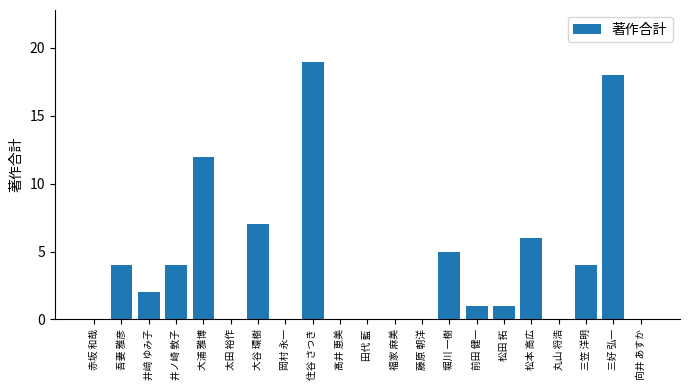

Where is the data nearest to the value 9?

大谷 環樹